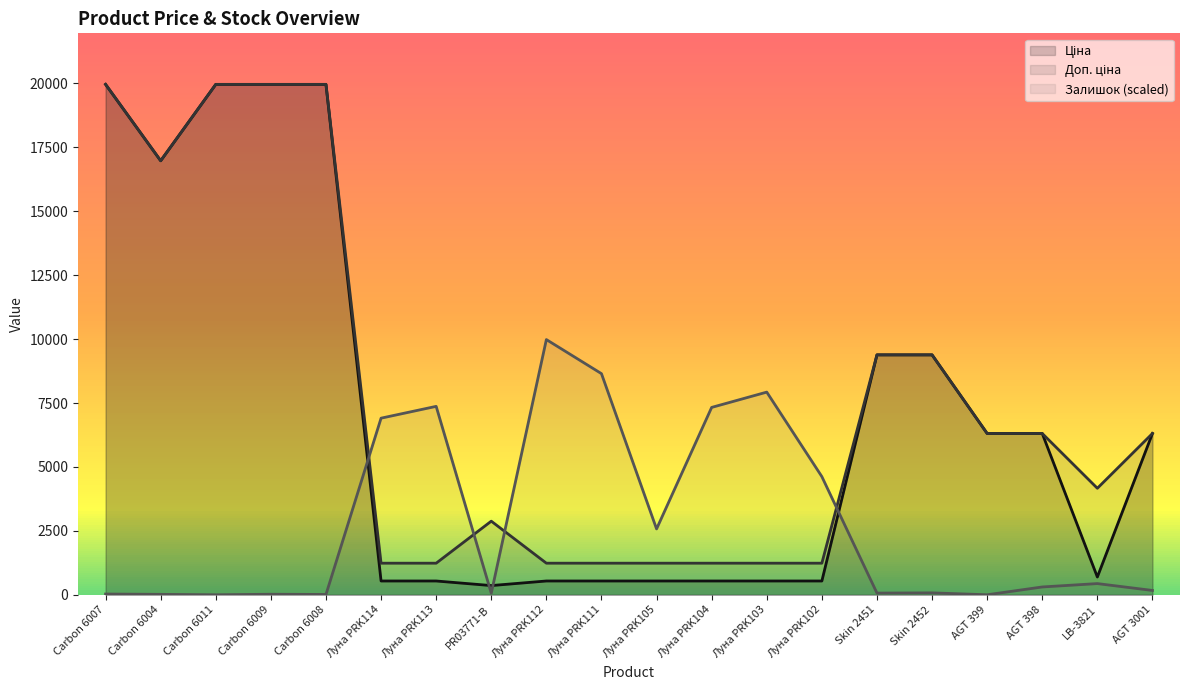

Where is the first local minimum for Доп. ціна?

Carbon 6004